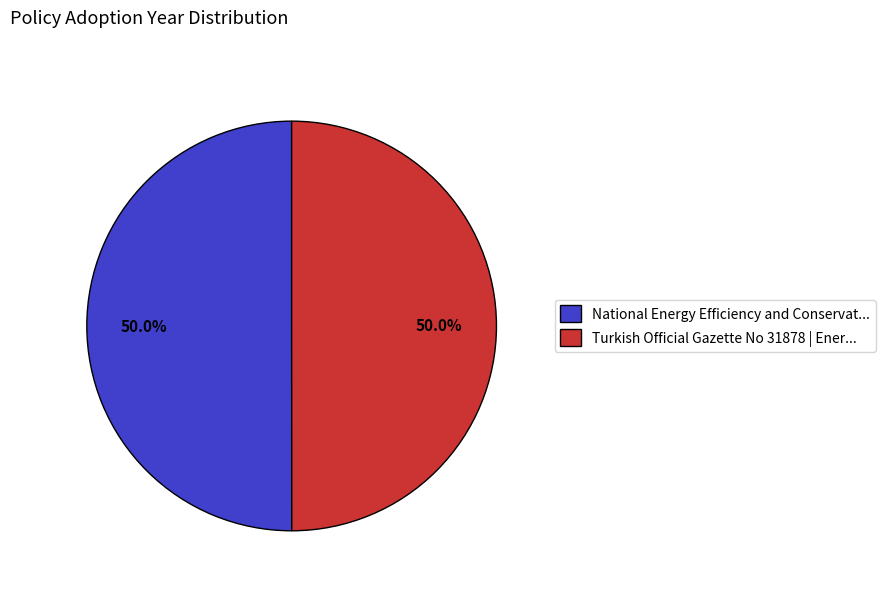

How much of the chart is everything except National Energy Efficiency and Conservat...?

50.0%